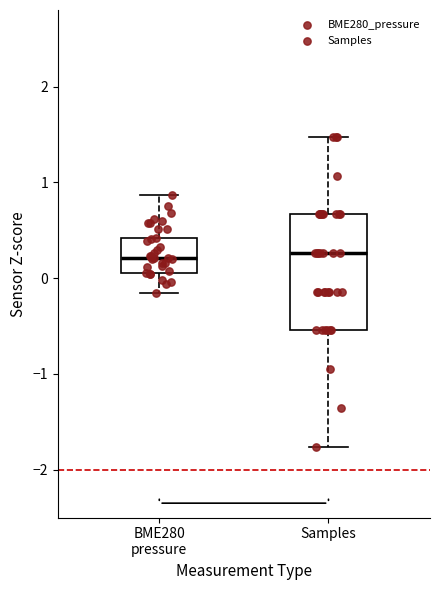

Which box is the tallest, from its lower edge to its upper edge?

Samples